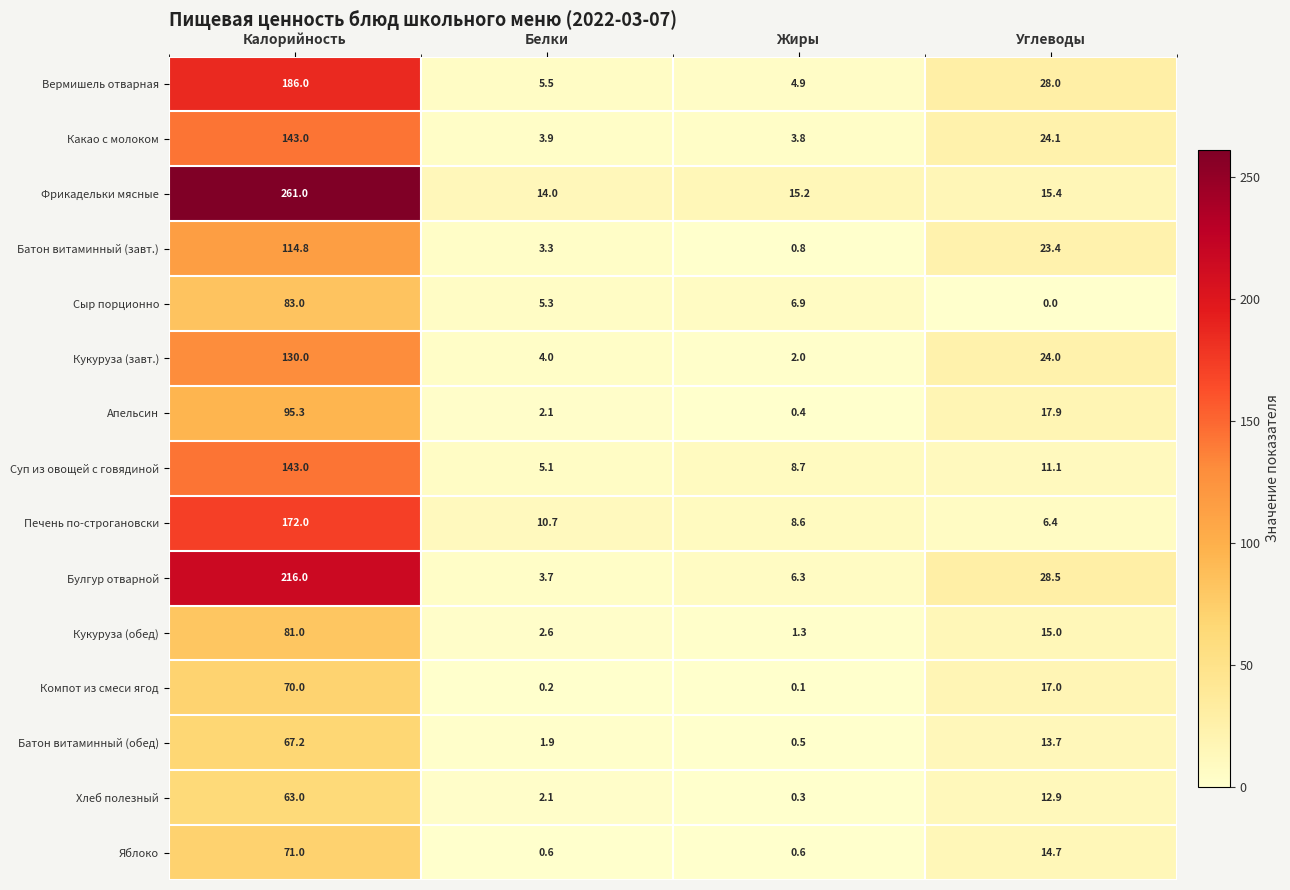

At which category does the chart reach its minimum across all series?

Углеводы